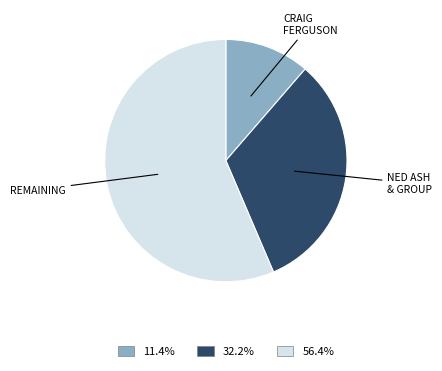

How many segments does this pie chart have?

3